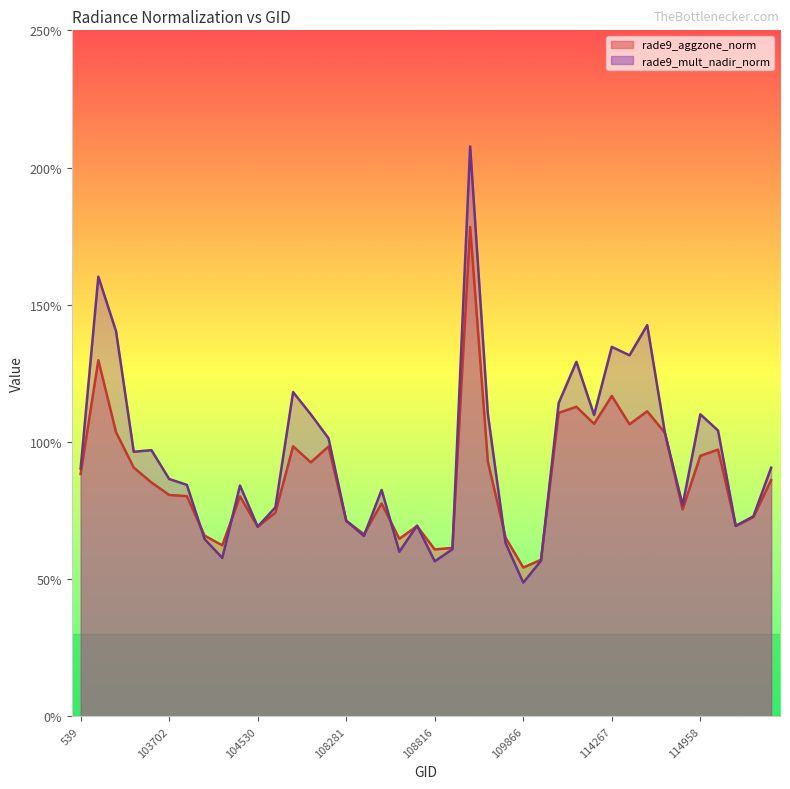

Which series has the widest spread of values?

rade9_mult_nadir_norm